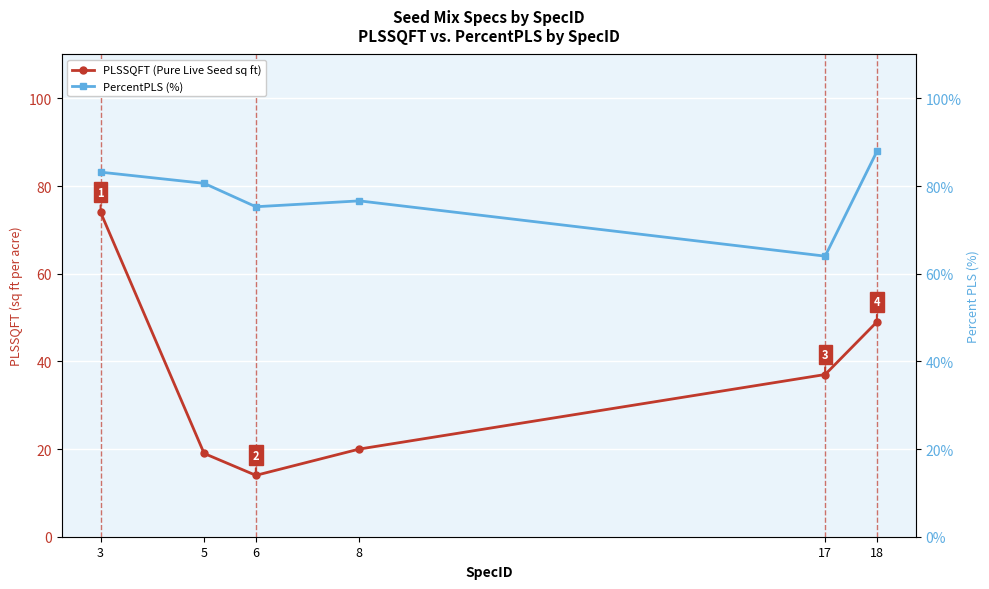

What is the greatest value displayed?

87.9